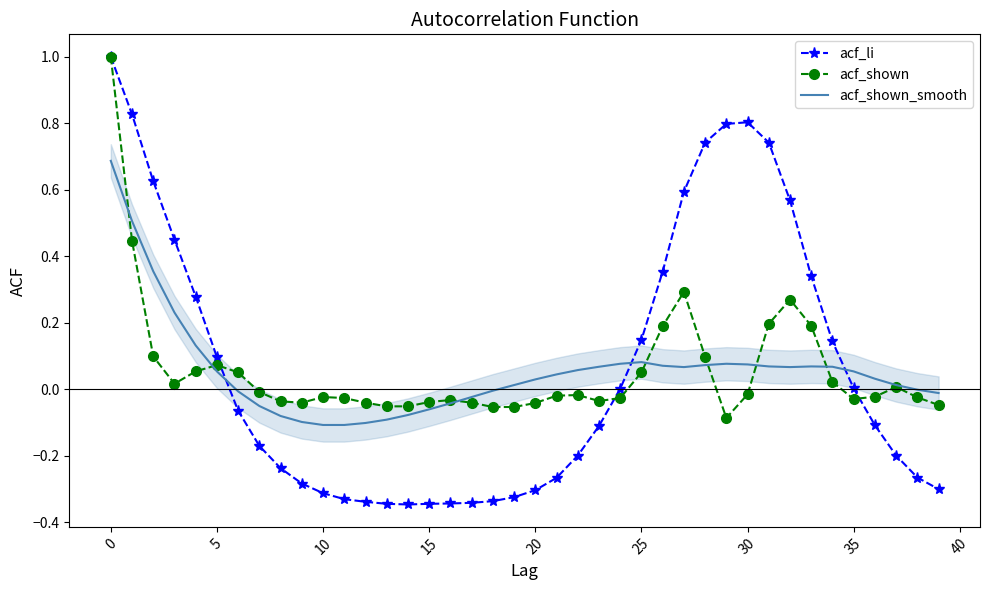

What is the sum of all acf_shown values?

2.2